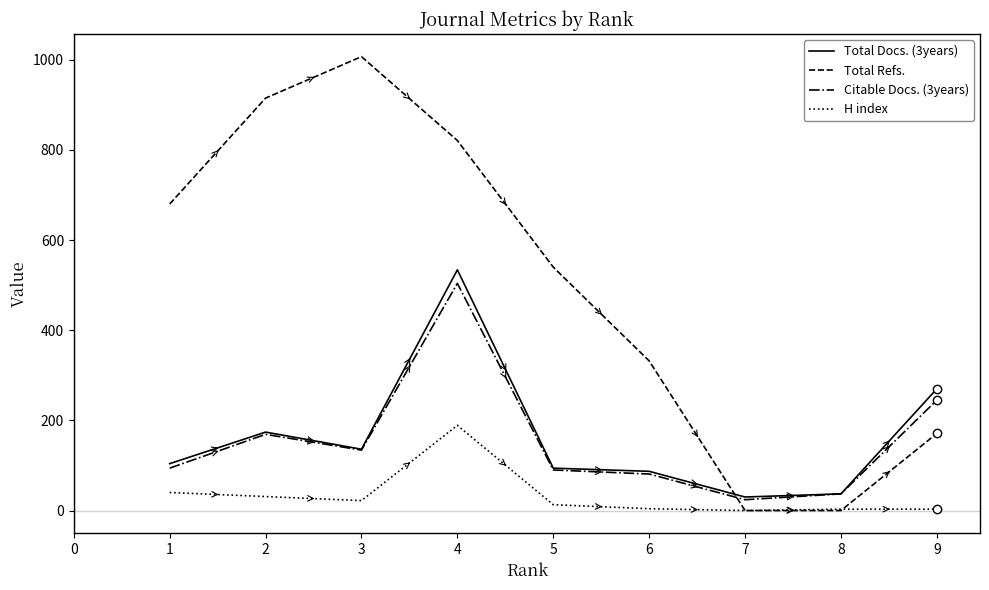

At which category is the sum across all series the highest?

4